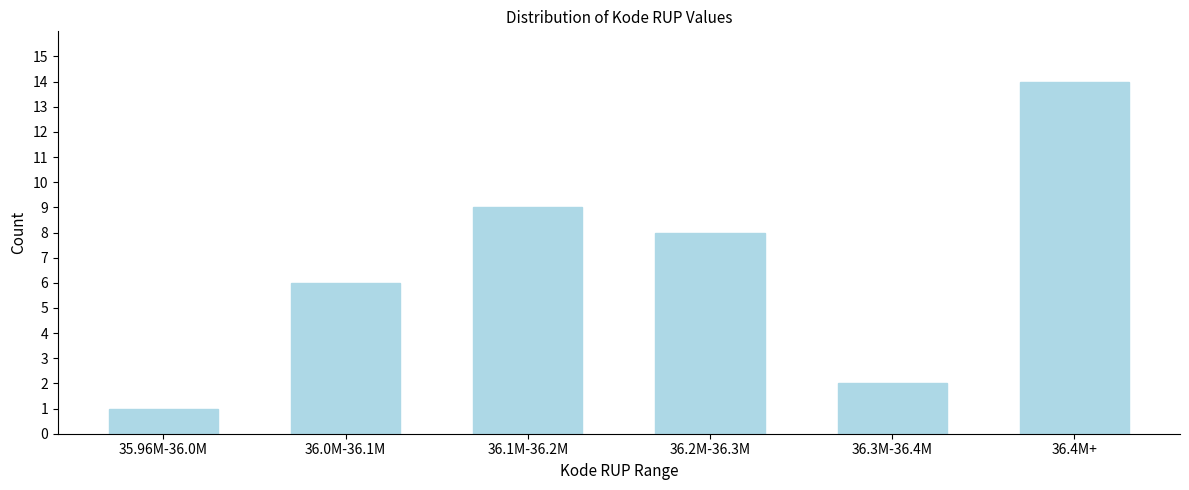

Reading left to right, extract all data points from this chart.

35.96M-36.0M=1	36.0M-36.1M=6	36.1M-36.2M=9	36.2M-36.3M=8	36.3M-36.4M=2	36.4M+=14